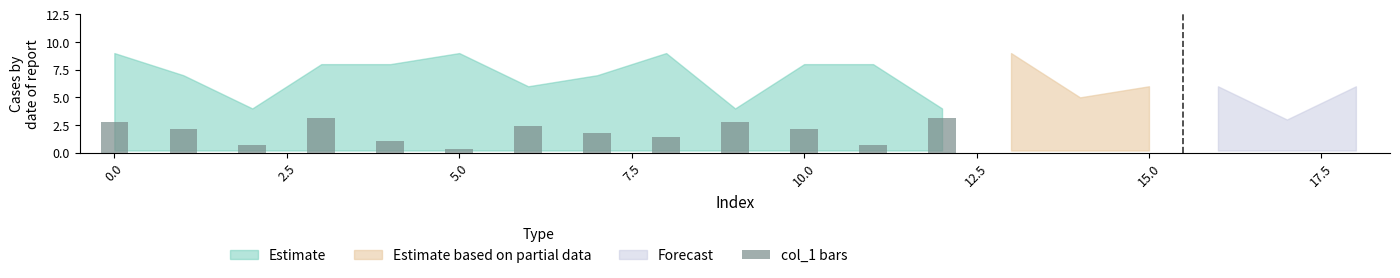

What is the difference between the maximum and minimum values?

2.8